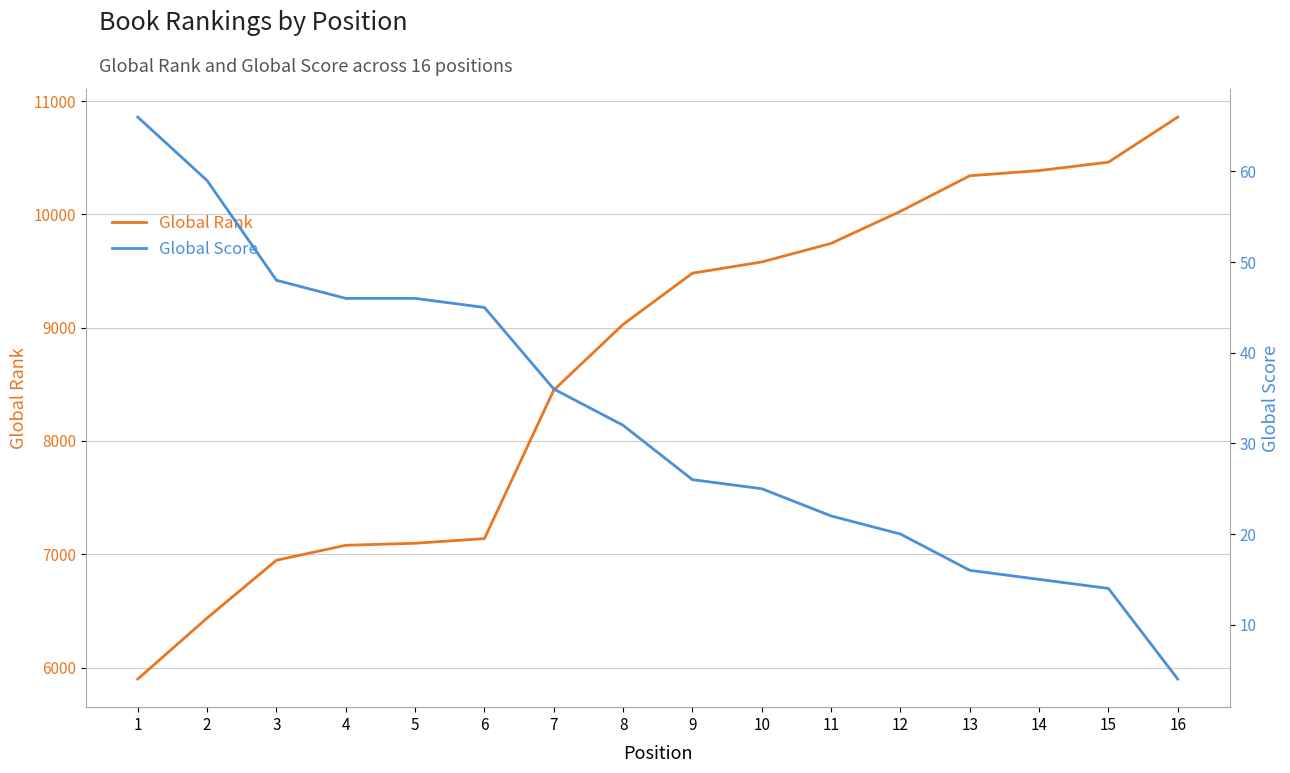

What is the sum of all Global Rank values?

138954